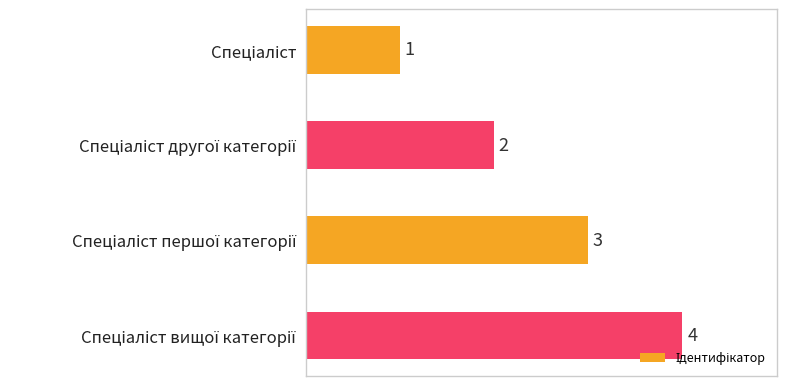

What is the value of the 2nd bar from the top?

2